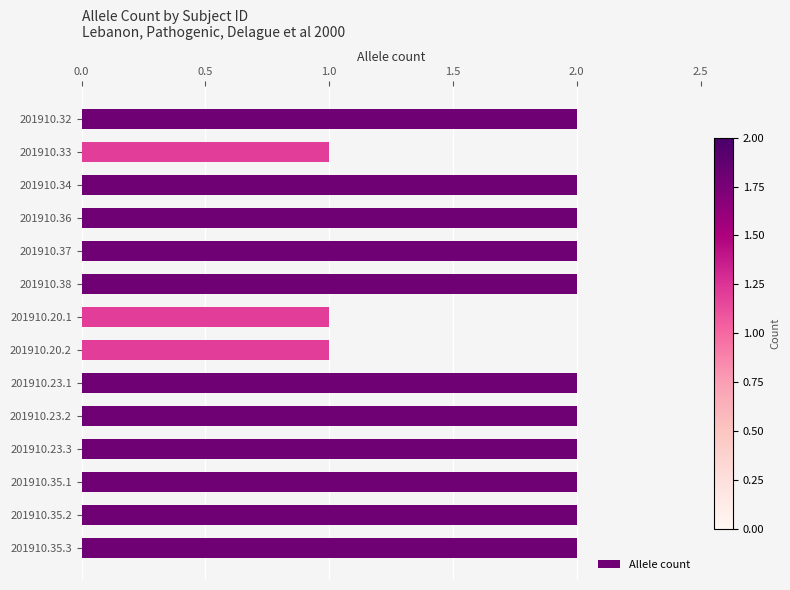

What is the sum of all values?

25